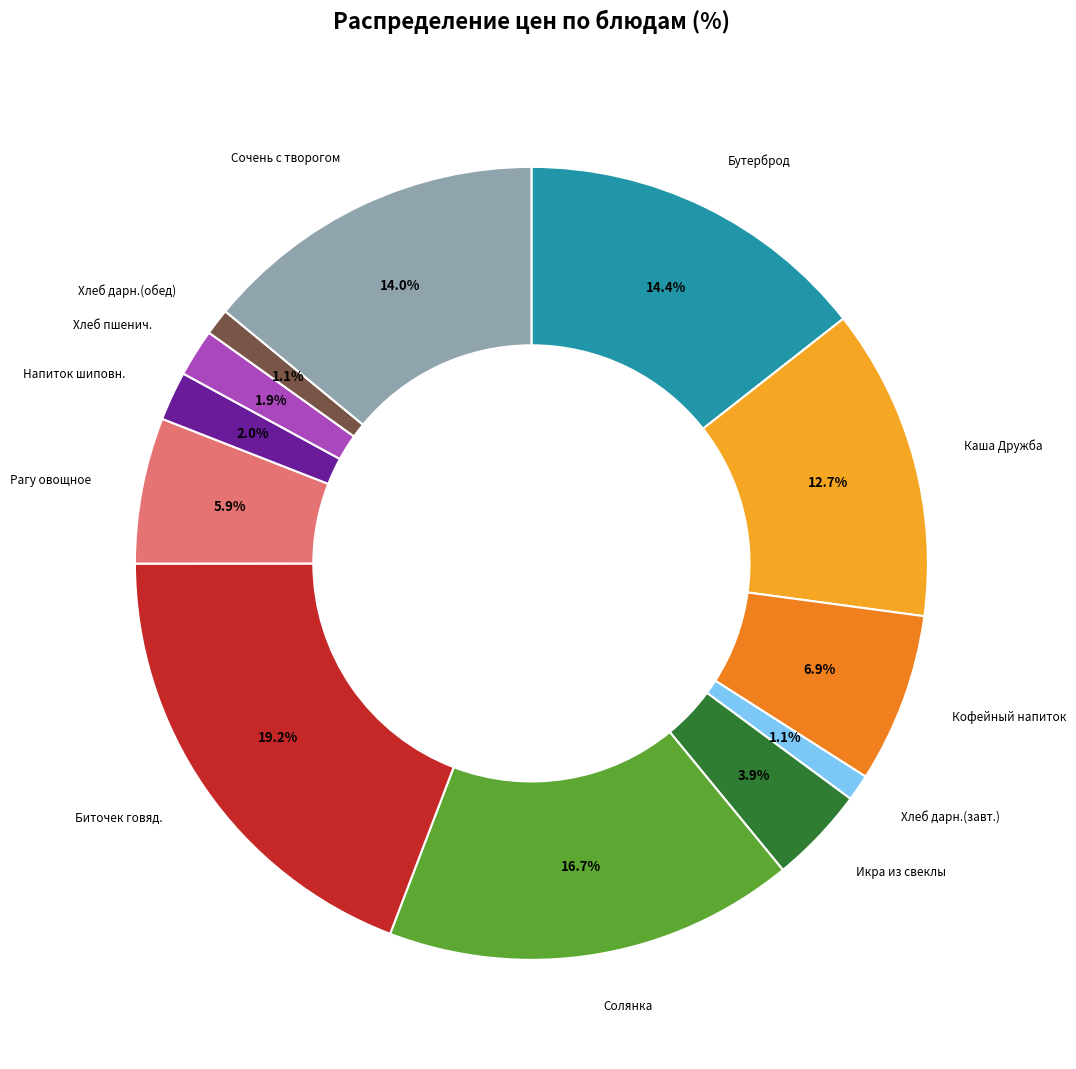

What is the ratio of the value at Икра из свеклы to the value at Кофейный напиток?

0.6